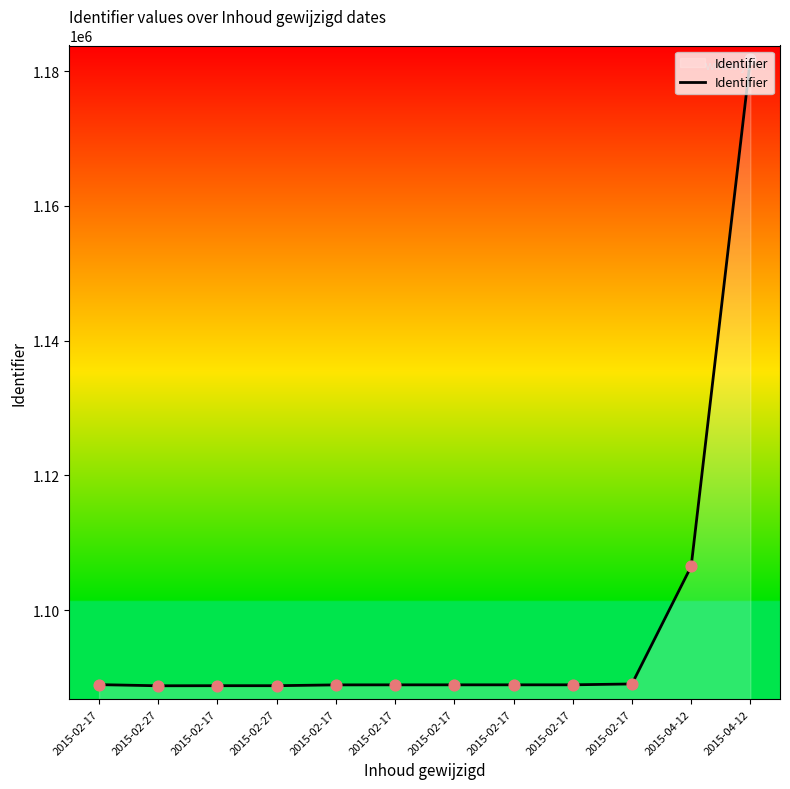

What is the change in value from 2015-02-17 to 2015-04-12?

+17579